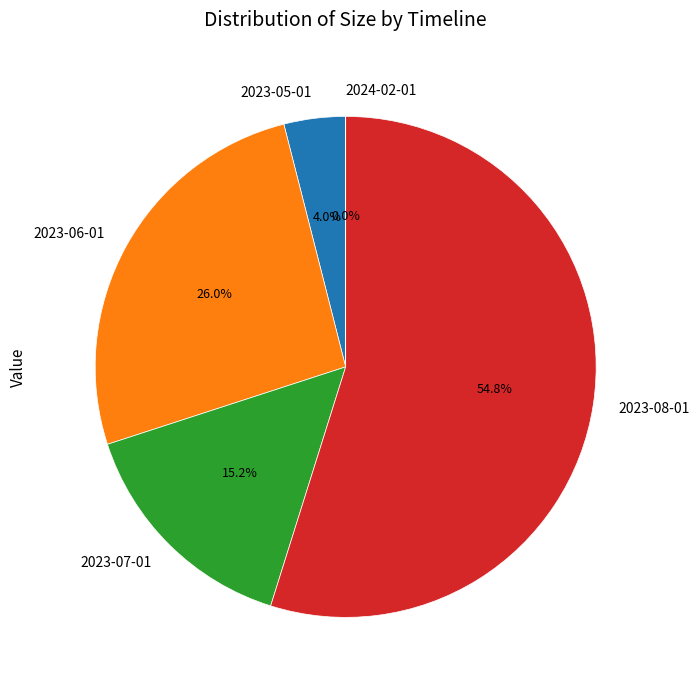

Is the sum of 2023-06-01 and 2023-08-01 greater than half?

Yes